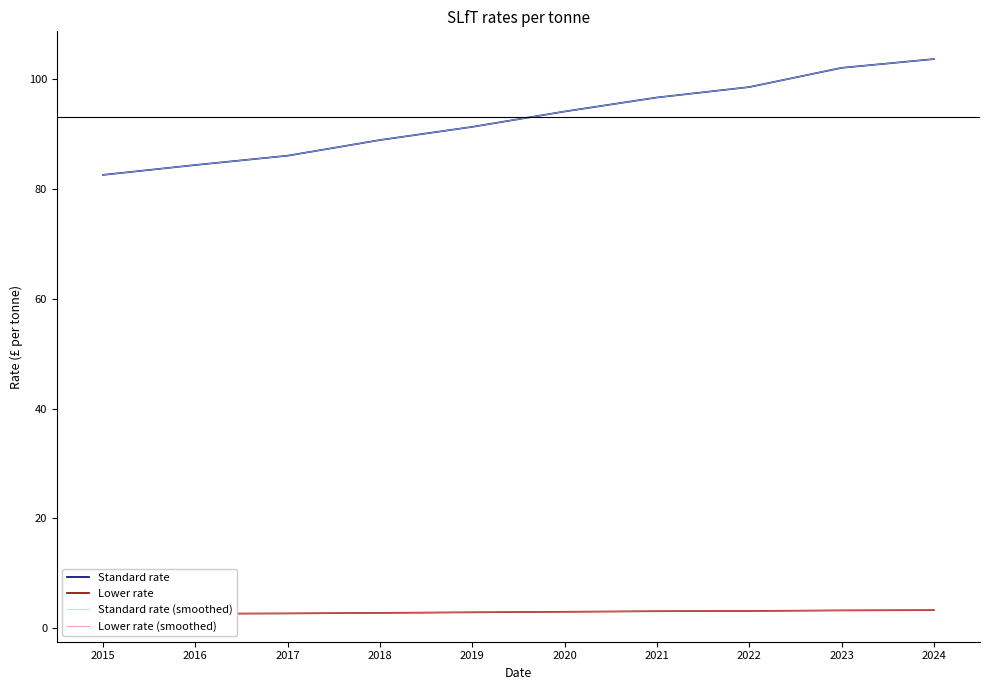

Which label corresponds to the largest value in the chart?

2024